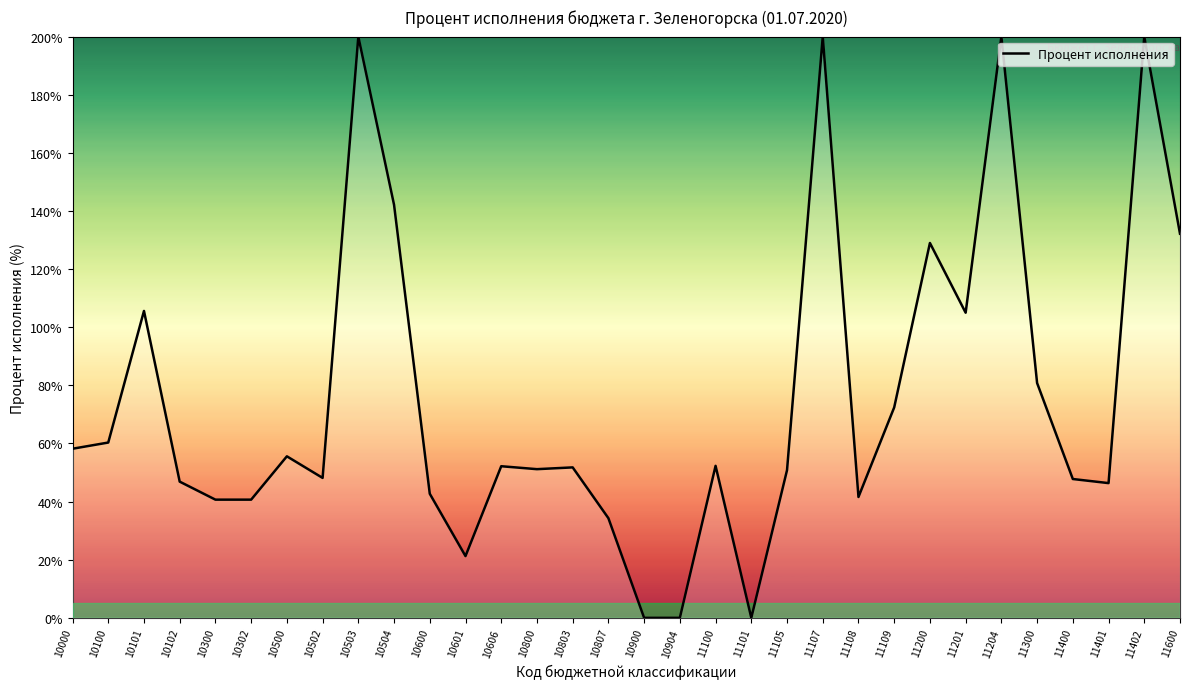

What is the difference between the values at 10102 and 10504?

95.3